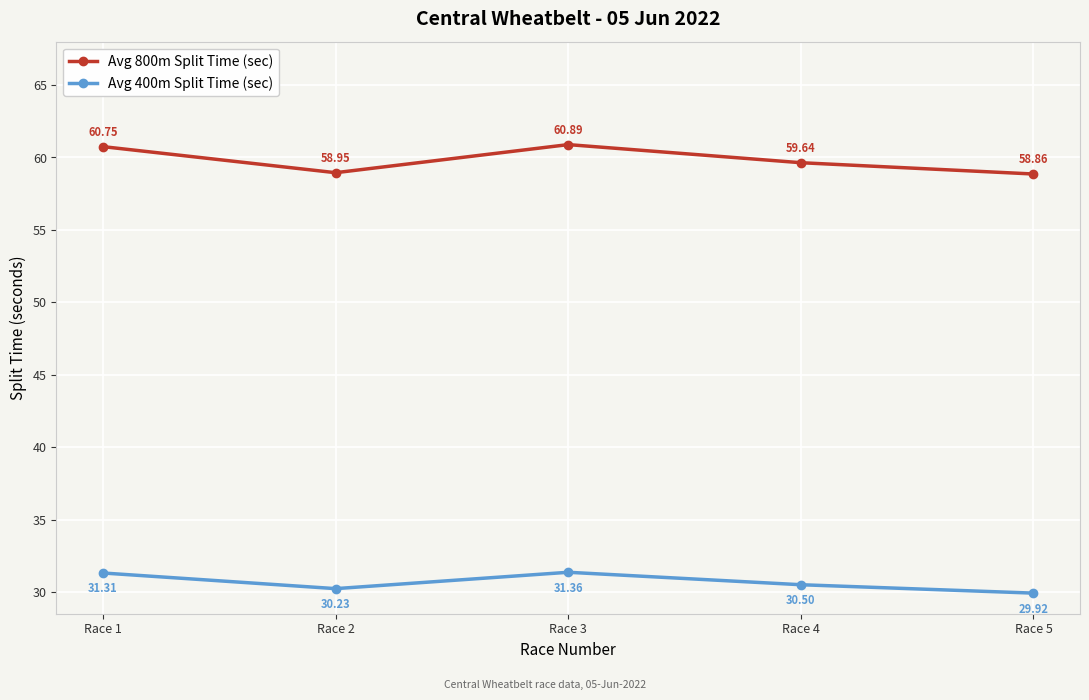

How many lines are shown in the chart?

2